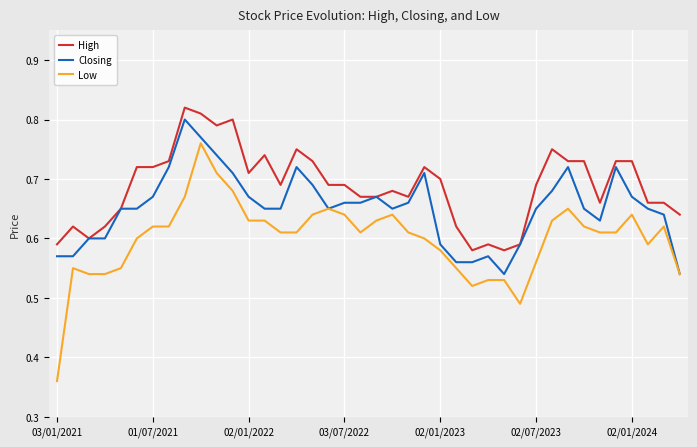

What is the sum of all Low values?

24.0